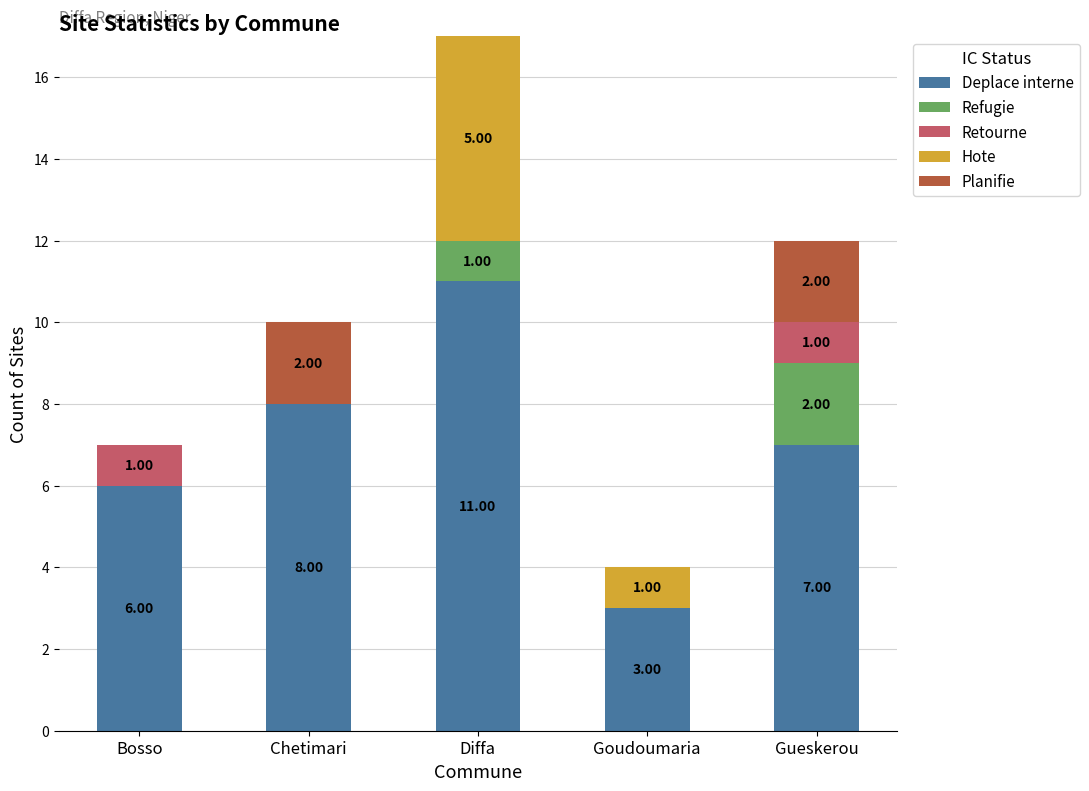

At which category is the sum across all series the highest?

Diffa